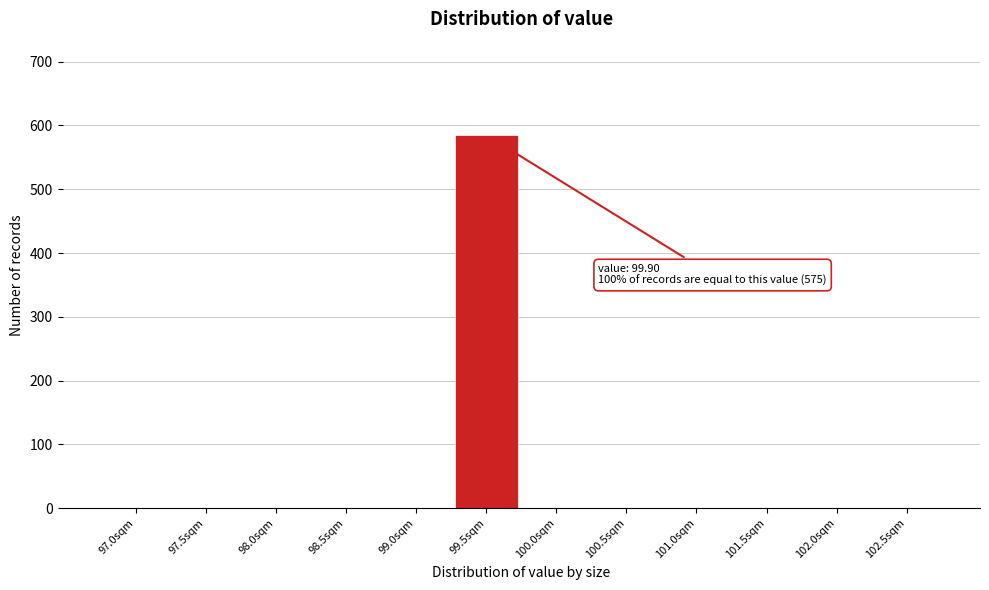

Reading left to right, what are all the values shown in this chart?

97.0sqm=0	97.5sqm=0	98.0sqm=0	98.5sqm=0	99.0sqm=0	99.5sqm=585	100.0sqm=0	100.5sqm=0	101.0sqm=0	101.5sqm=0	102.0sqm=0	102.5sqm=0